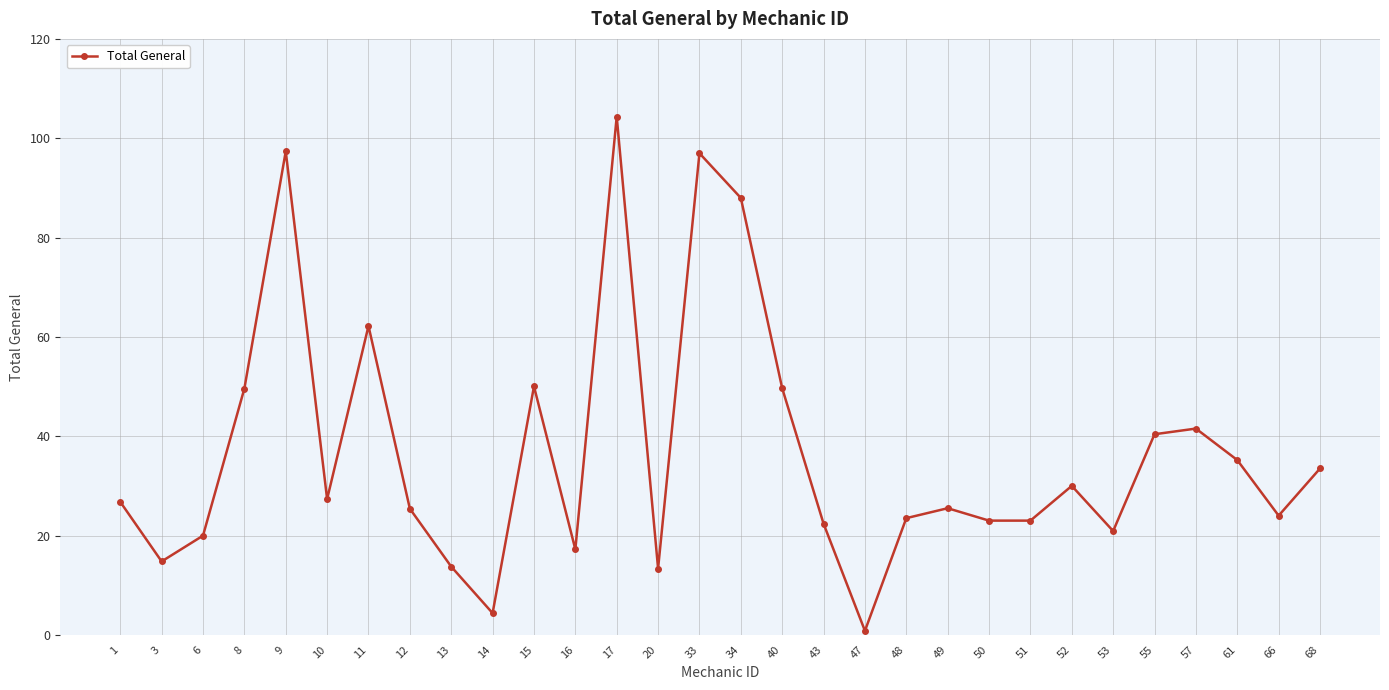

What is the value of the 3rd point from the left?

20.0